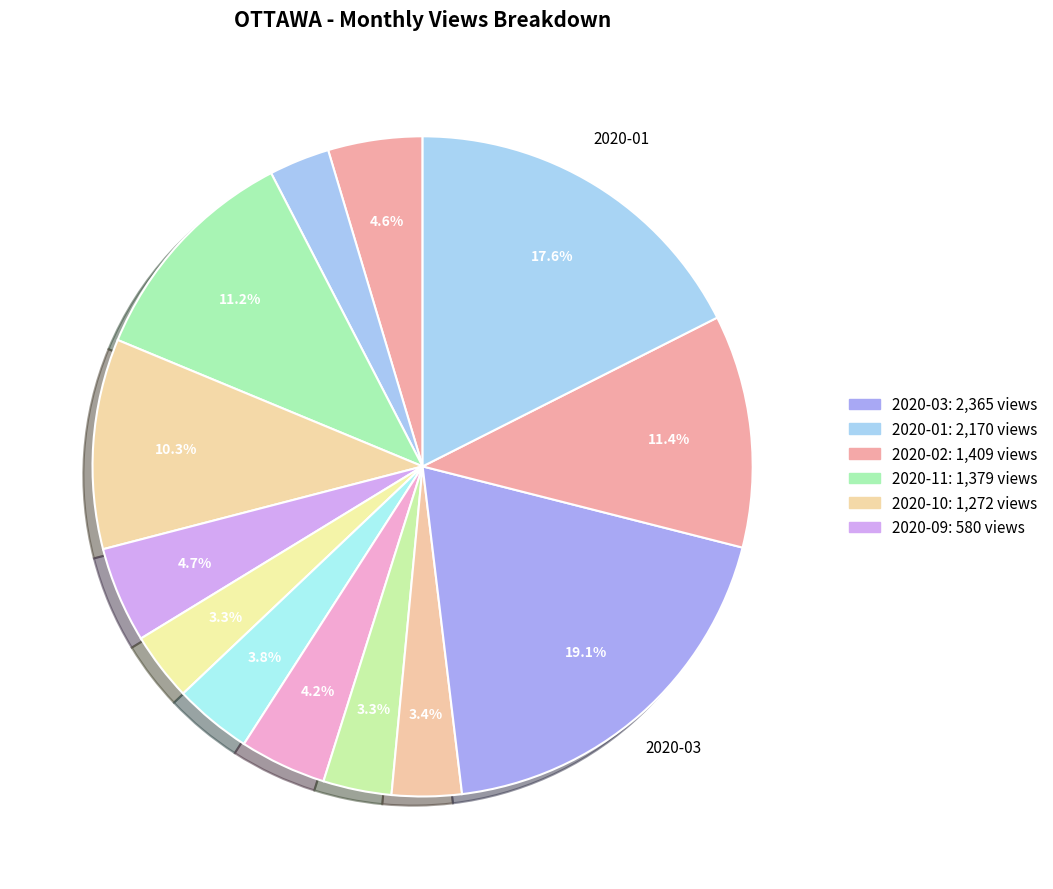

To the nearest percent, what is the average slice percentage?

8%